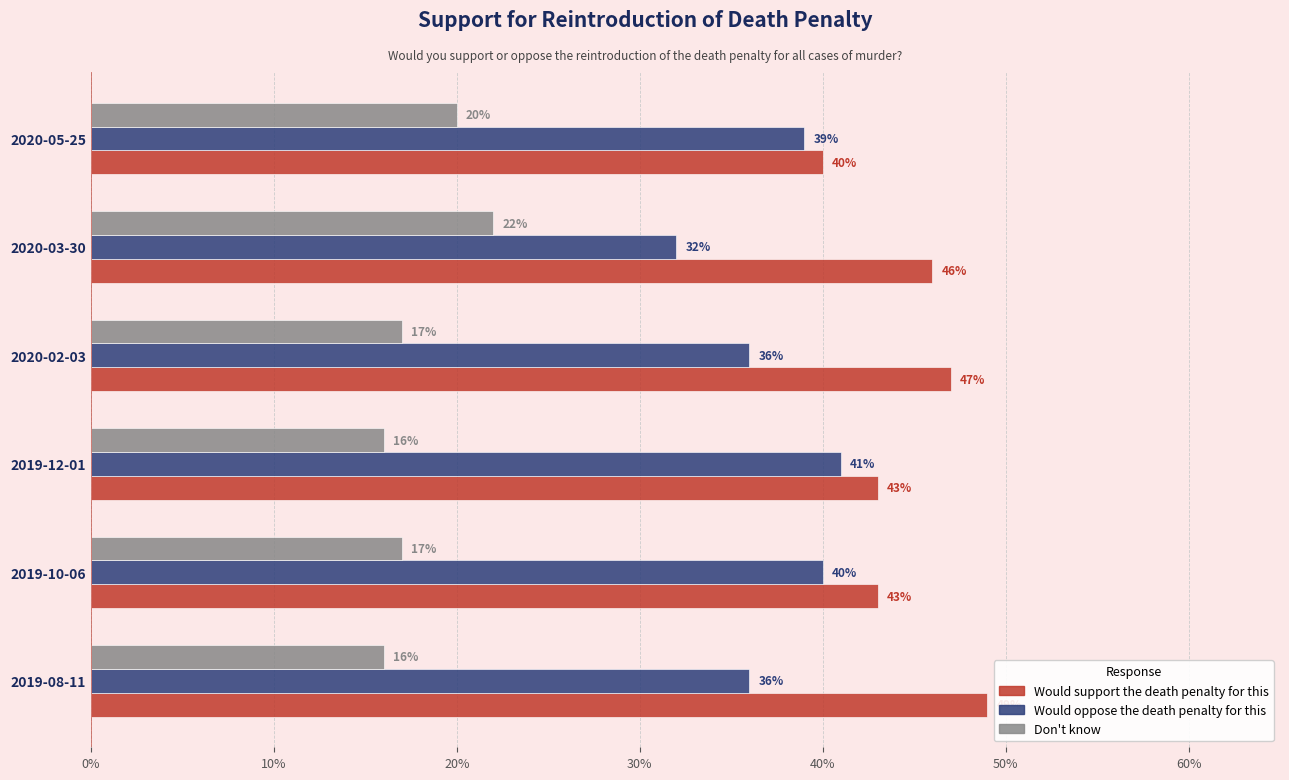

Reading left to right, transcribe all the data shown in this chart.

Would support the death penalty for this: 0.5	0.4	0.4	0.5	0.5	0.4
Would oppose the death penalty for this: 0.4	0.4	0.4	0.4	0.3	0.4
Don't know: 0.2	0.2	0.2	0.2	0.2	0.2